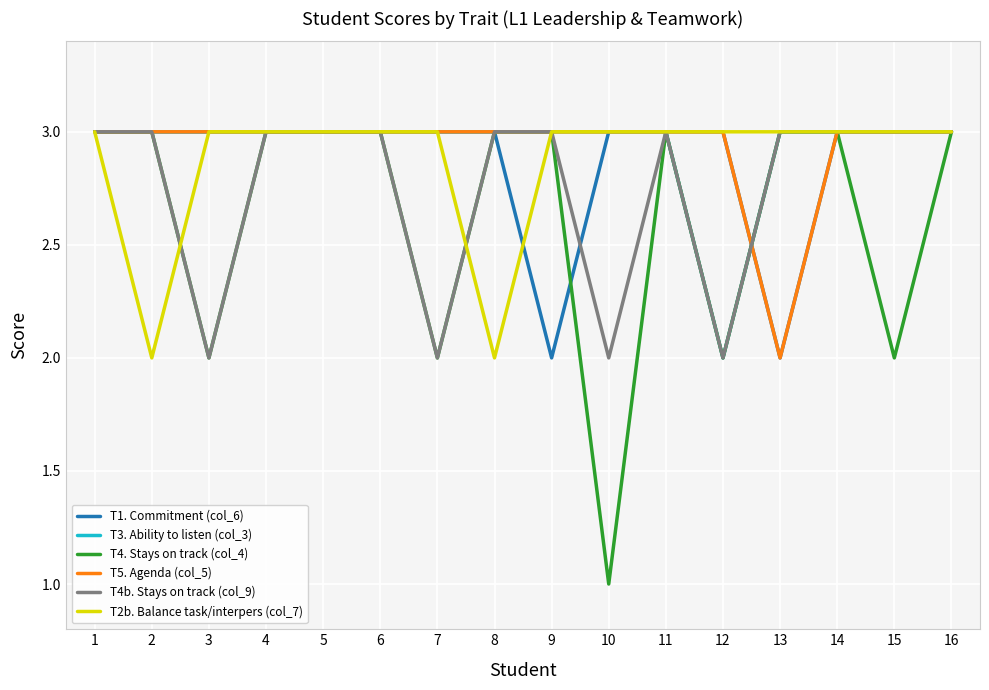

What is the total value across all series at 9?

17